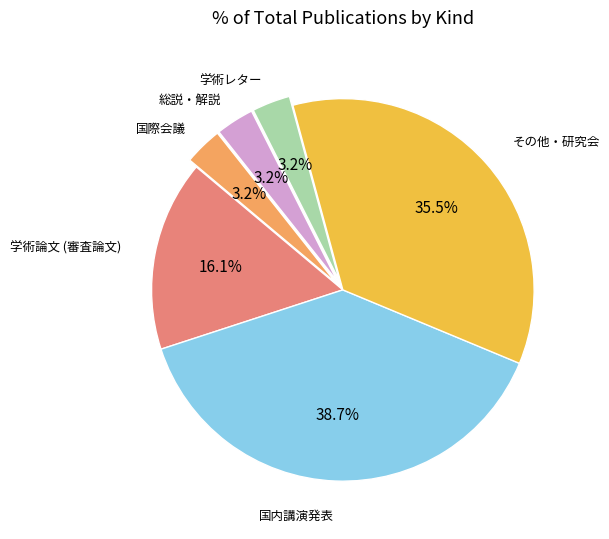

To the nearest percent, what is the average slice percentage?

17%